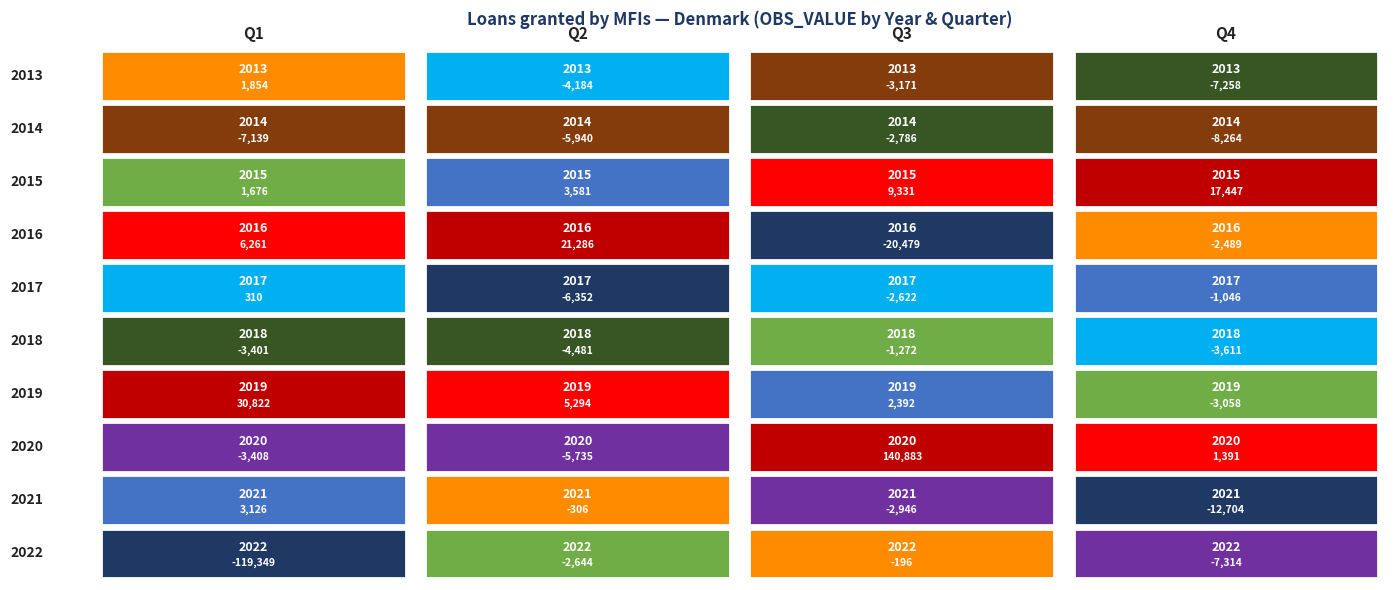

Rank the series at Q4 from highest to lowest value.

2015, 2020, 2017, 2016, 2019, 2018, 2013, 2022, 2014, 2021